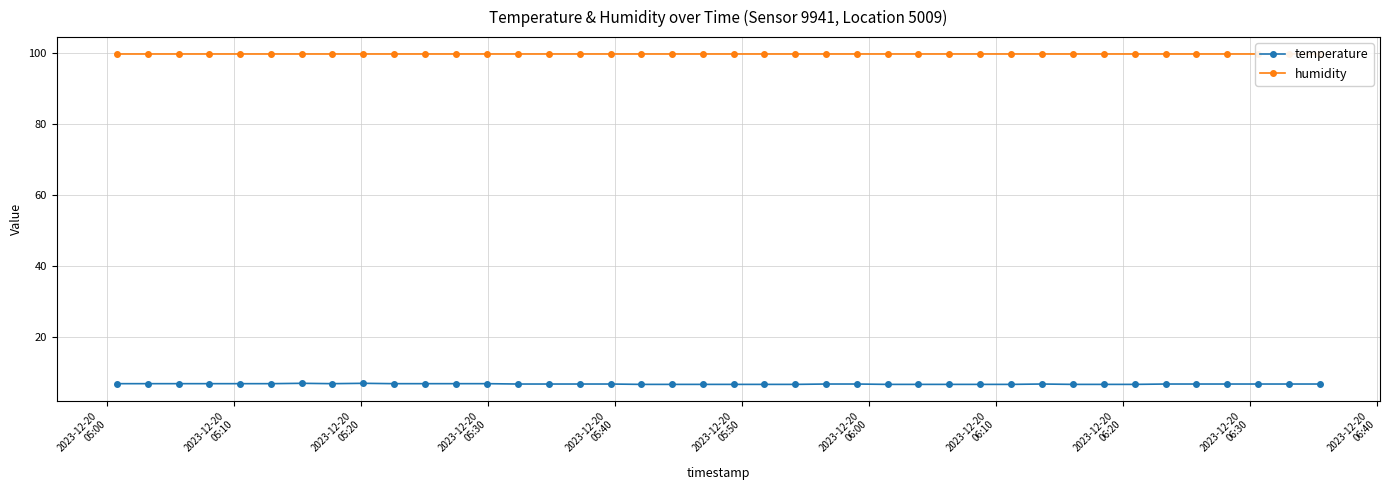

What is the value of the temperature point at the 33rd from the left?

6.8